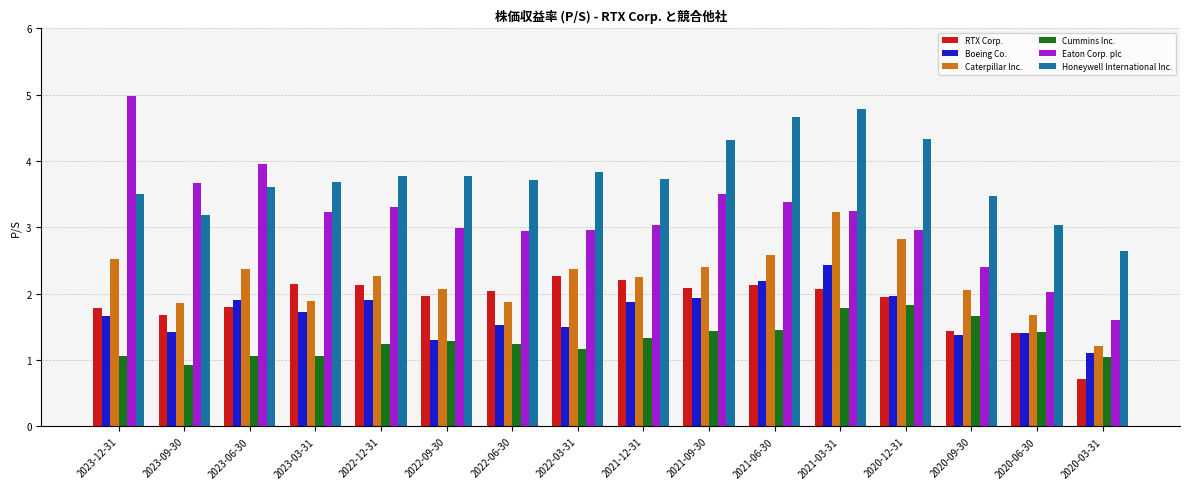

True or false: Cummins Inc. has a value of 0.3 at 2022-12-31.

False